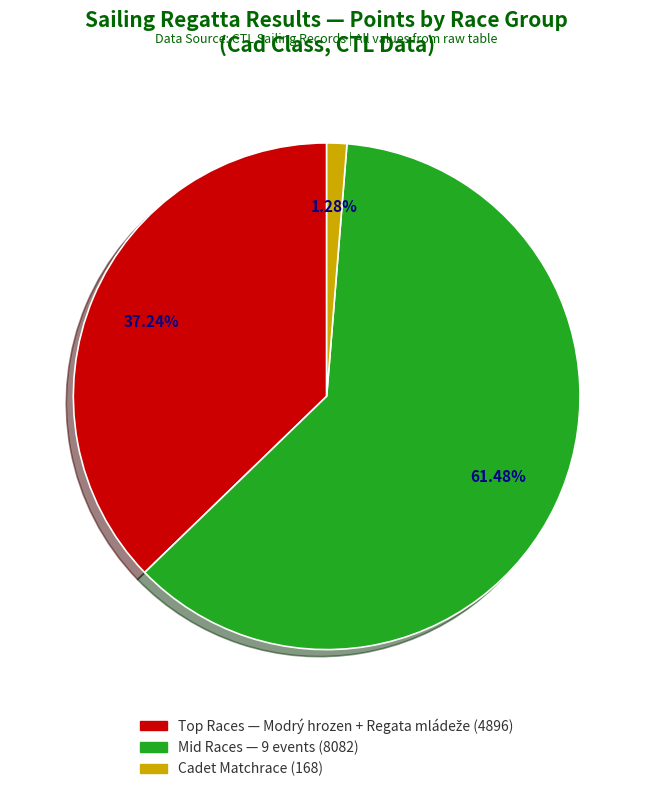

Is there any slice that represents more than half of the pie?

Yes